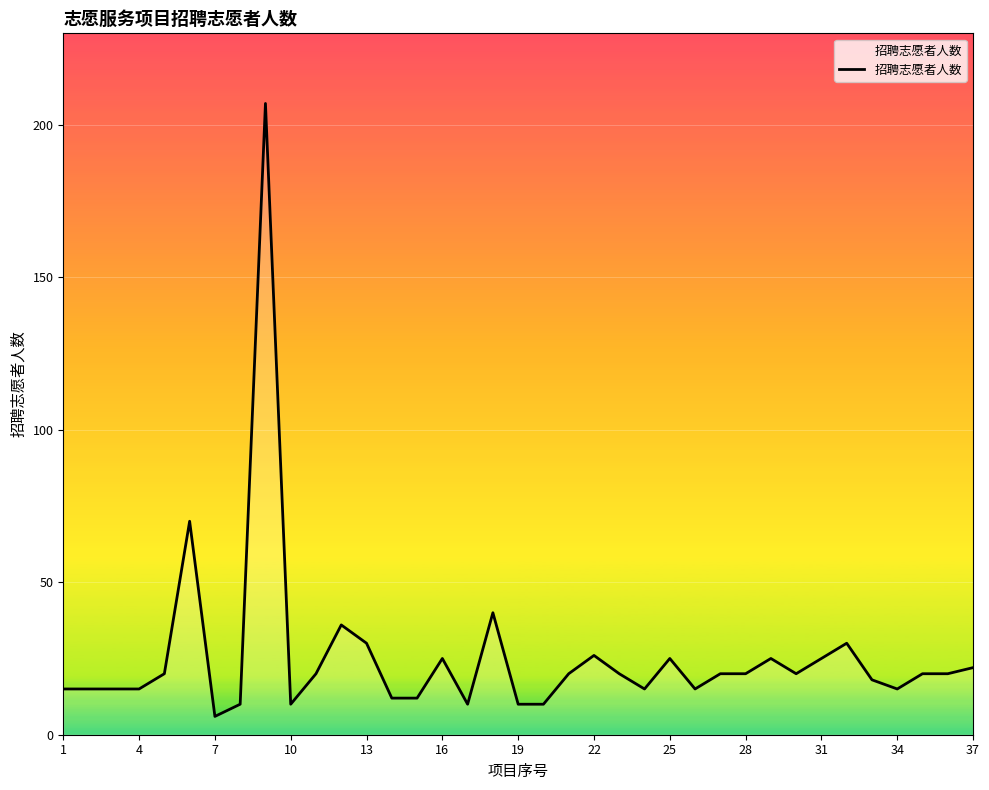

What is the smallest value displayed?

6